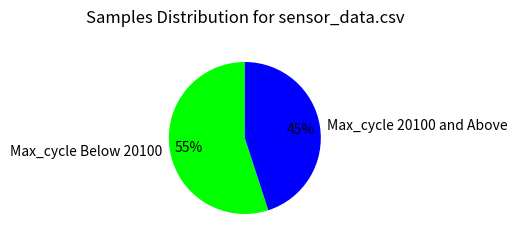

How many slices are in this pie chart?

2